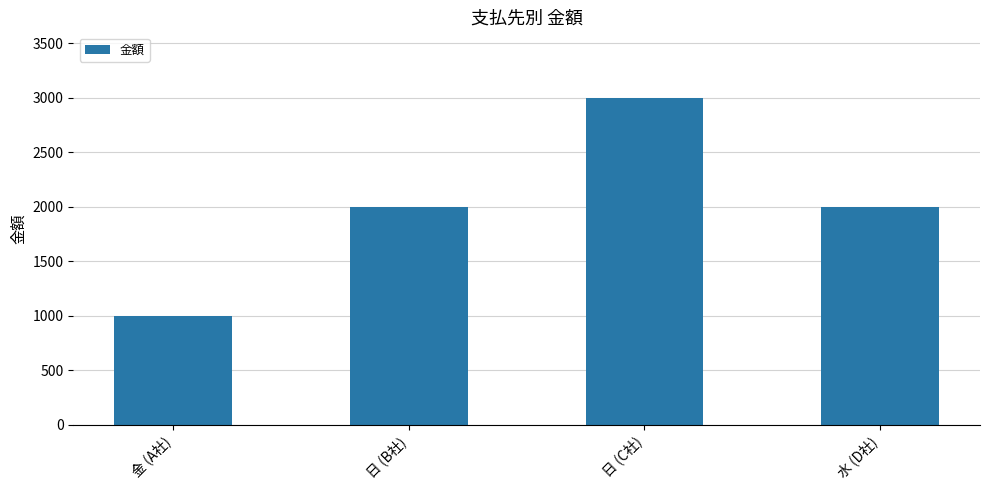

What is the approximate value at 金 (A社), to the nearest 50?

1000